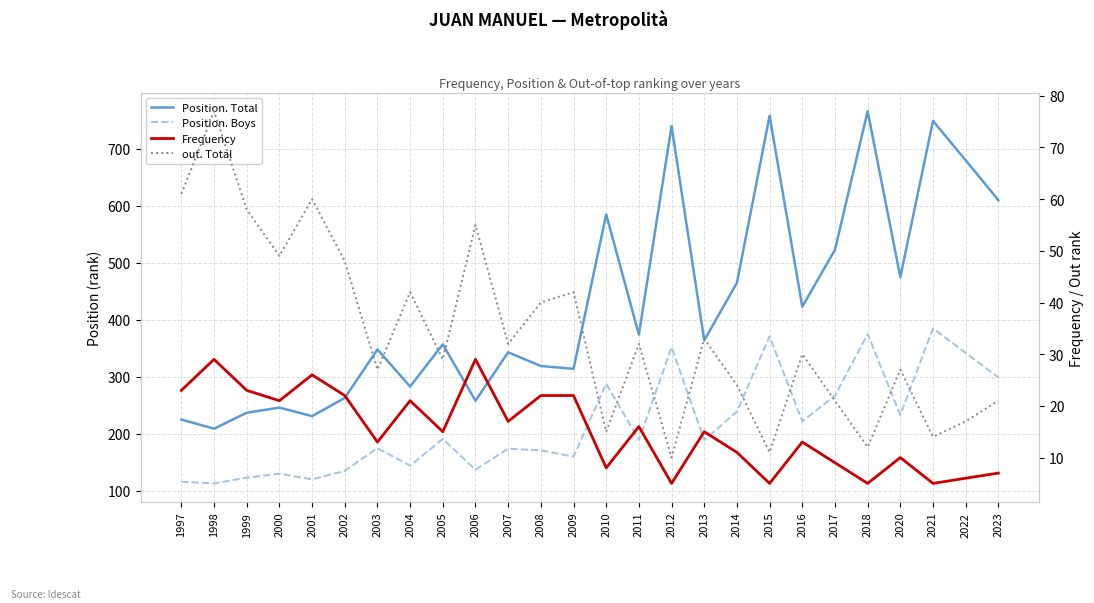

What value does the out. Total series have at 2015, to the nearest 5?

10